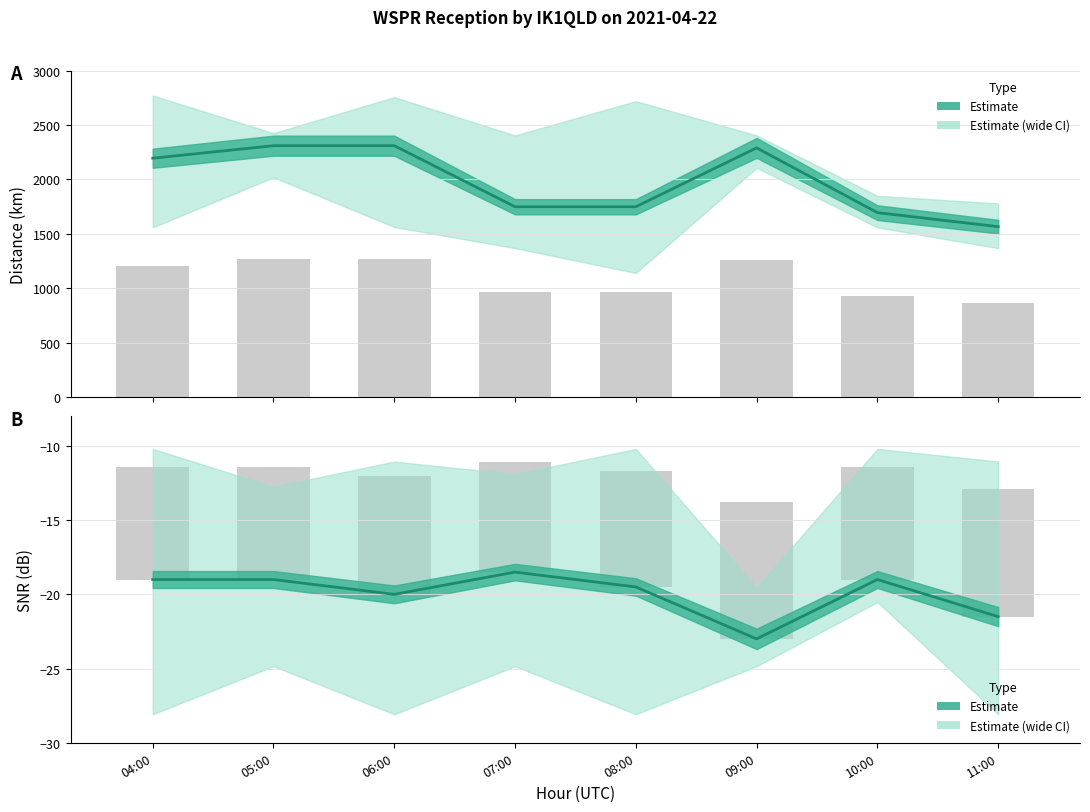

What is the label of the 3rd bar from the right?

09:00